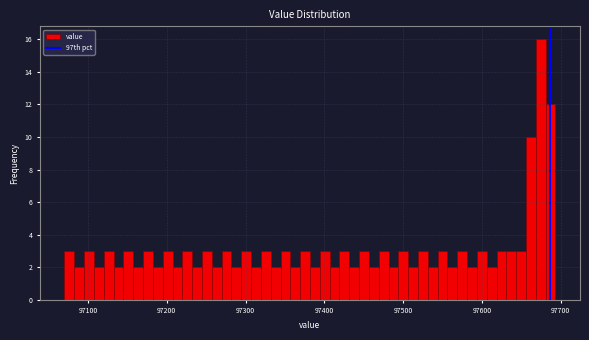

Read against the x-axis, roughly where is the centre of the tallest bar?

97670